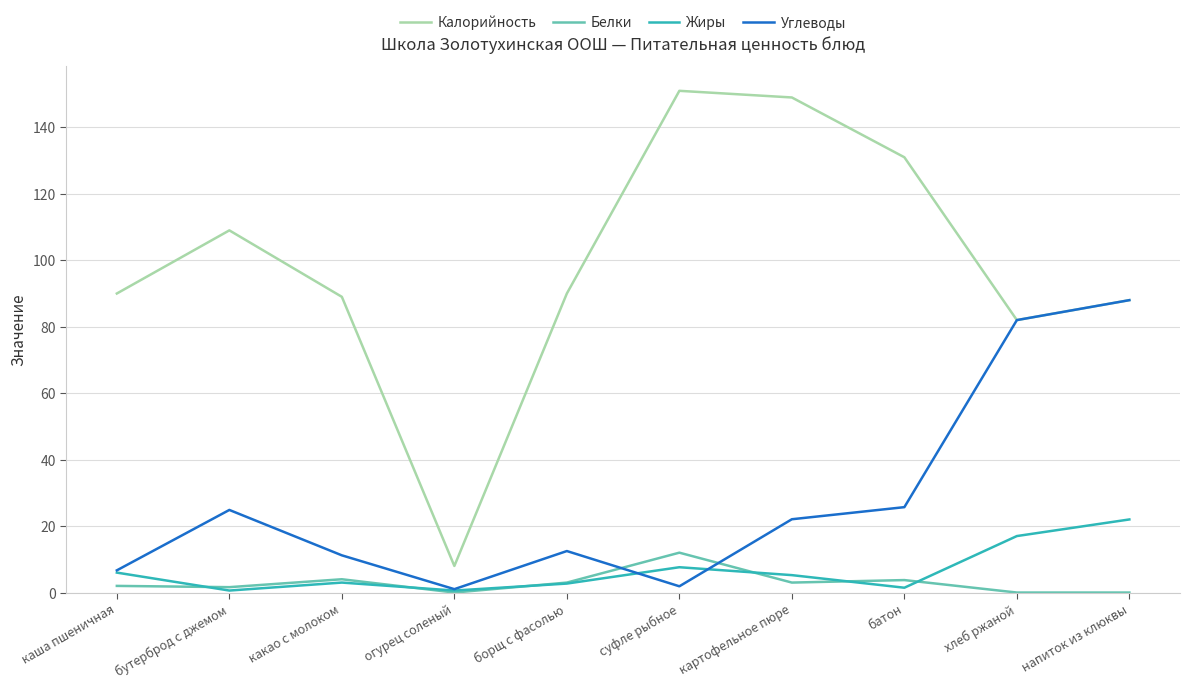

True or false: Жиры has a value of 2.7 at борщ с фасолью.

True